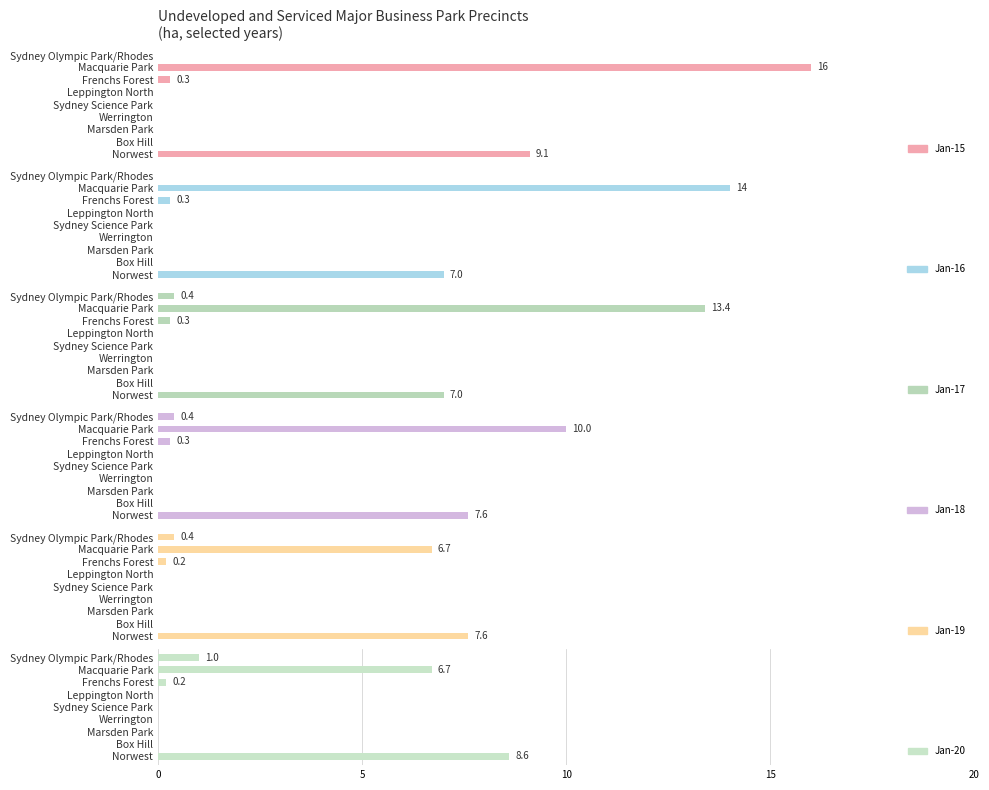

Is the value of Jan-19 at Box Hill greater than the value of Jan-20 at Frenchs Forest?

No